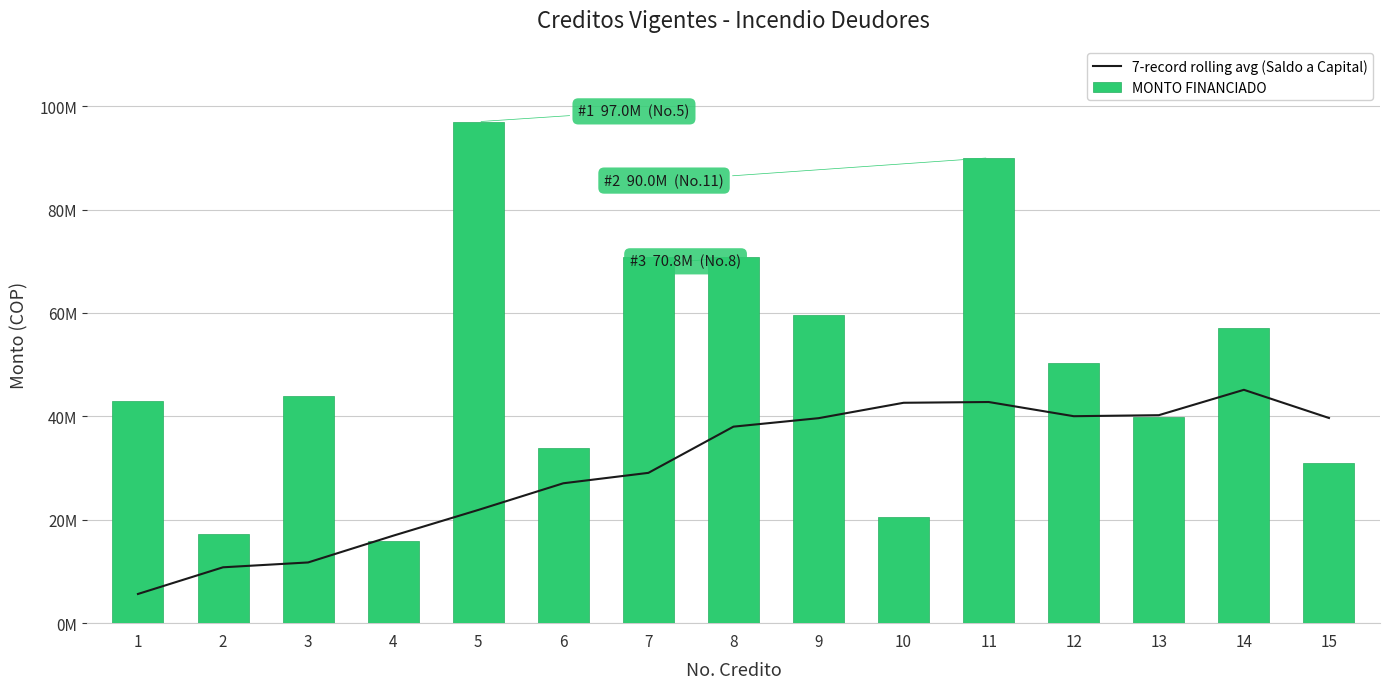

True or false: 7-record rolling avg (Saldo a Capital) has a value of 10807055.6 at 2.

True